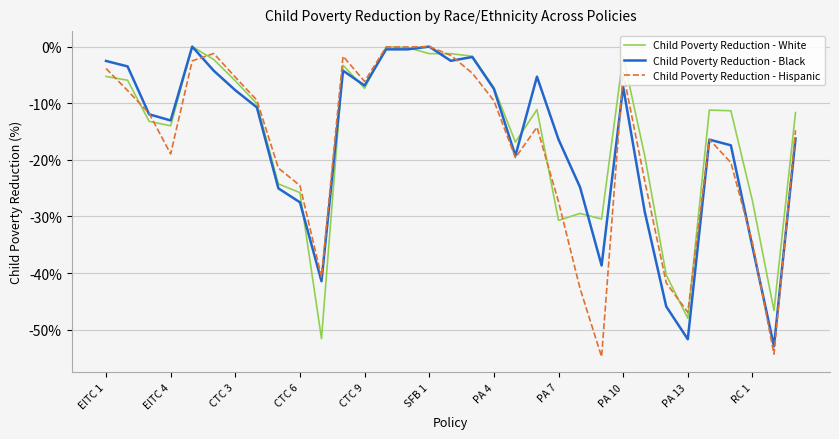

What are all the series names shown in the legend?

Child Poverty Reduction - White, Child Poverty Reduction - Black, Child Poverty Reduction - Hispanic